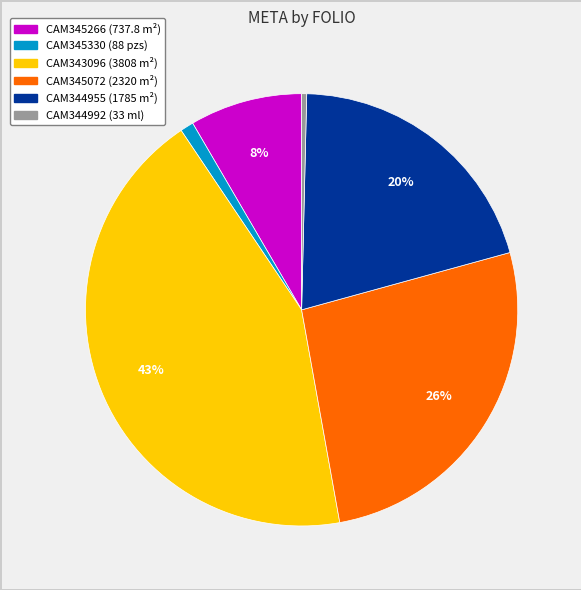

Does any single category account for the majority?

No